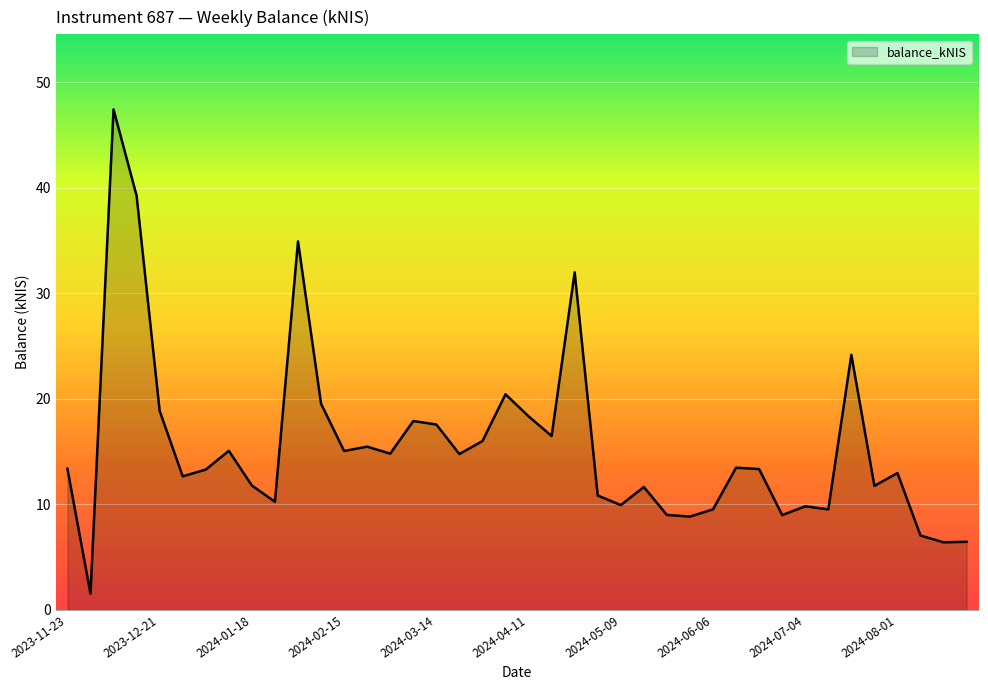

What is the difference between the maximum and minimum values?

45.9